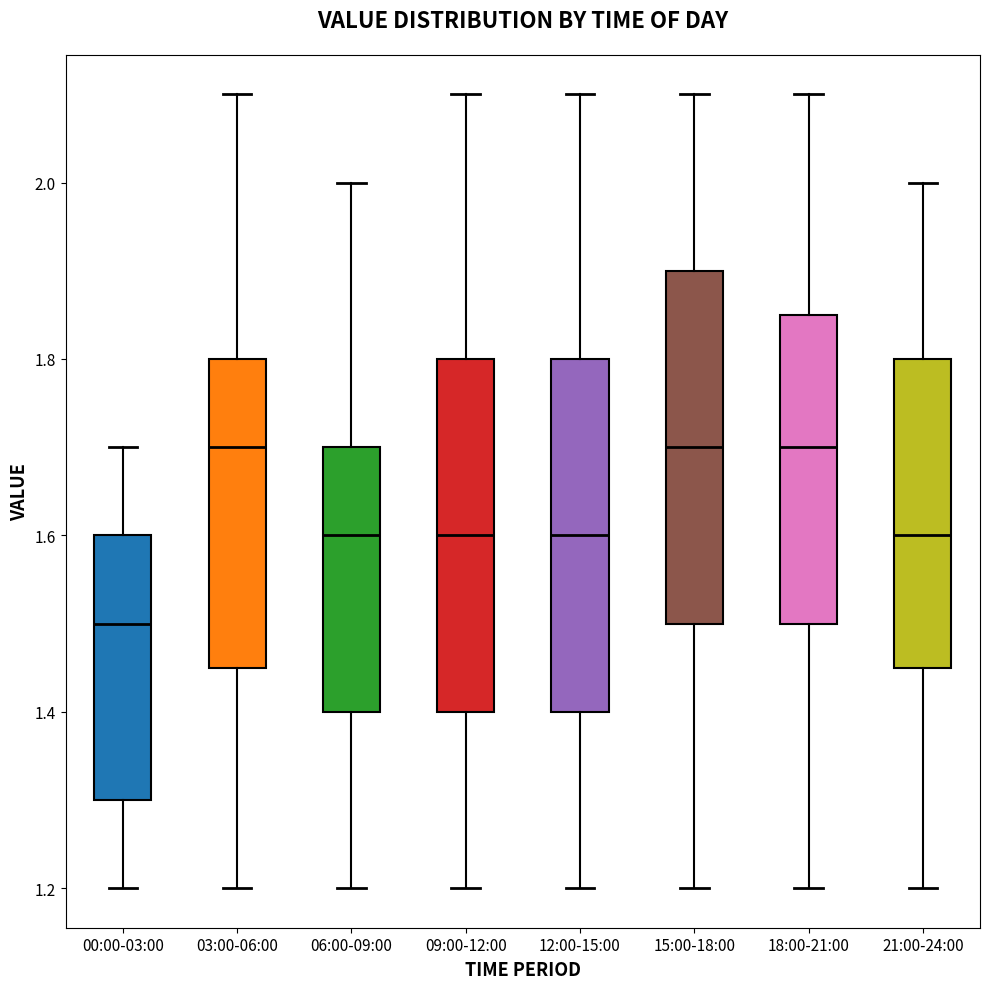

Reading left to right, read every box against the y-axis: the position of its median line, the range the box covers, and the ends of its whiskers. The values are not printed on the chart, so give them approximately, as read against the axis.

00:00-03:00: median 1.50, box 1.30 to 1.60, whiskers 1.20 to 1.70
03:00-06:00: median 1.70, box 1.46 to 1.80, whiskers 1.20 to 2.10
06:00-09:00: median 1.60, box 1.40 to 1.70, whiskers 1.20 to 2.00
09:00-12:00: median 1.60, box 1.40 to 1.80, whiskers 1.20 to 2.10
12:00-15:00: median 1.60, box 1.40 to 1.80, whiskers 1.20 to 2.10
15:00-18:00: median 1.70, box 1.50 to 1.90, whiskers 1.20 to 2.10
18:00-21:00: median 1.70, box 1.50 to 1.86, whiskers 1.20 to 2.10
21:00-24:00: median 1.60, box 1.46 to 1.80, whiskers 1.20 to 2.00